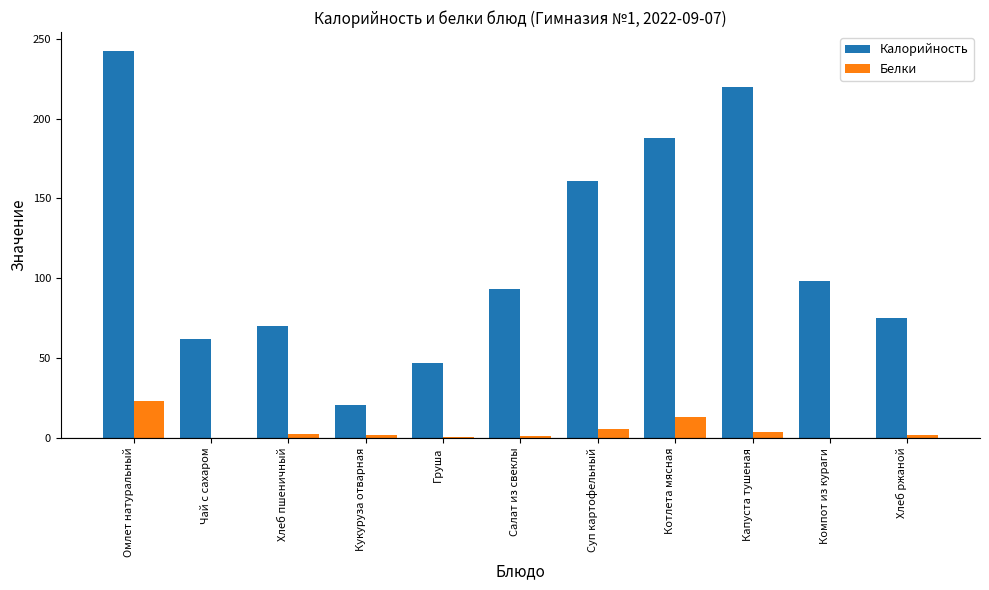

At which category does the chart reach its peak across all series?

Омлет натуральный